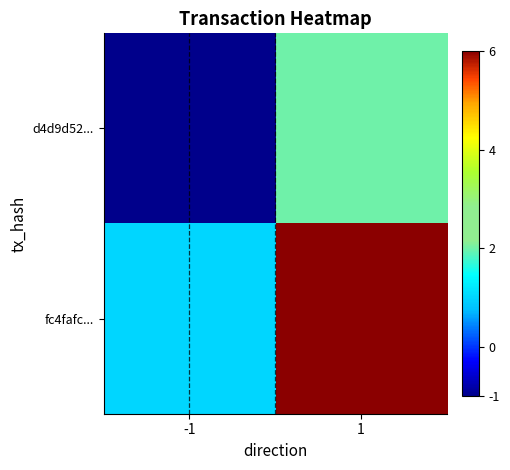

At how many categories does at least one series exceed 1?

1